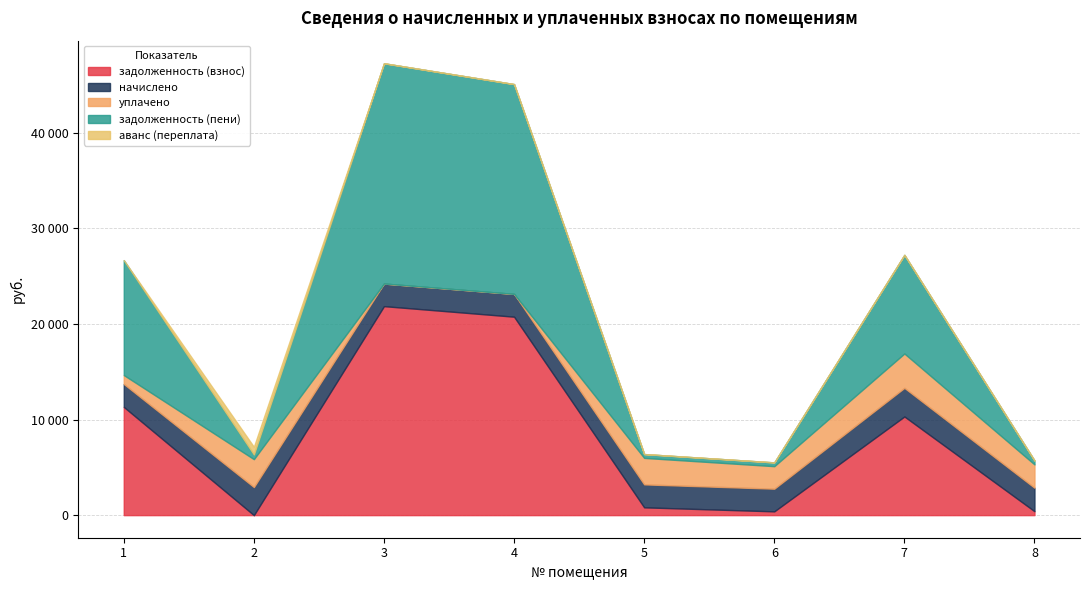

What is the difference between the начислено values at 7 and 3?

628.0